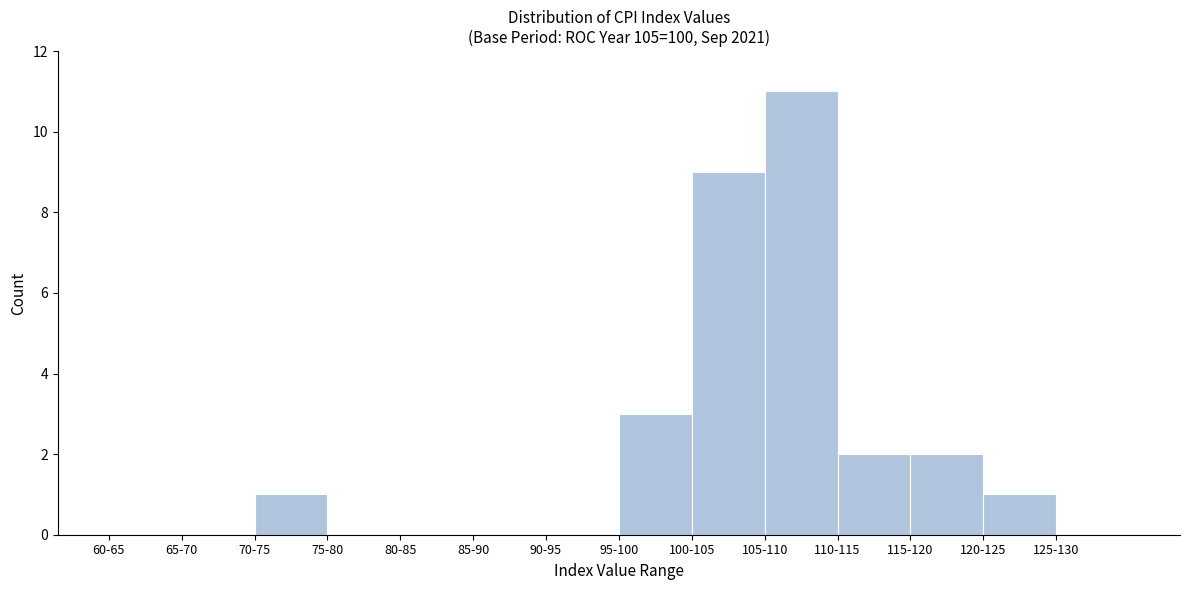

Reading left to right, transcribe all the data shown in this chart.

60-65=0	65-70=0	70-75=1	75-80=0	80-85=0	85-90=0	90-95=0	95-100=3	100-105=9	105-110=11	110-115=2	115-120=2	120-125=1	125-130=0